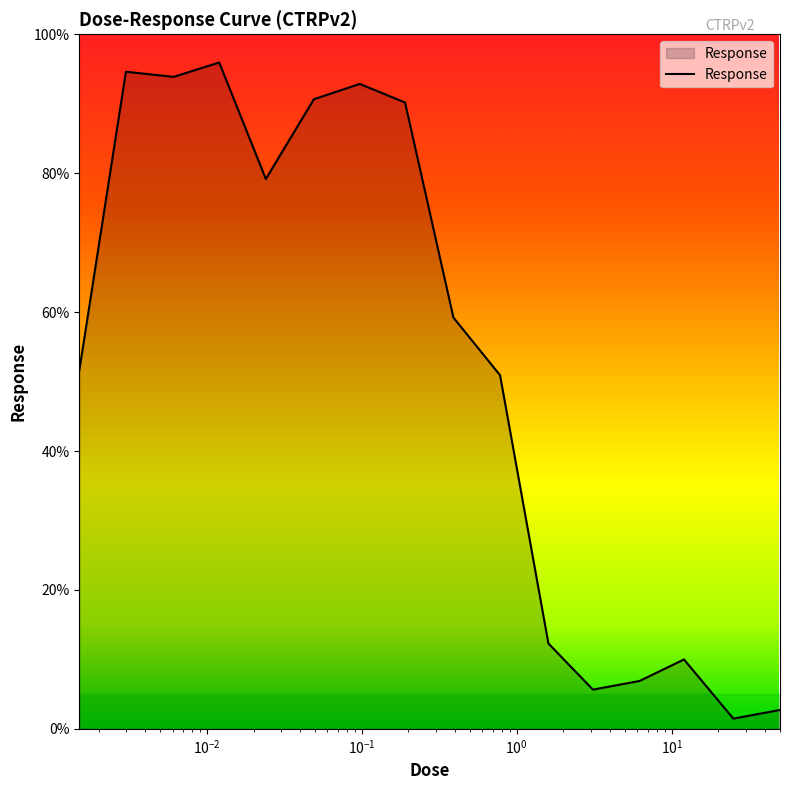

What is the difference between the maximum and minimum values?

94.5